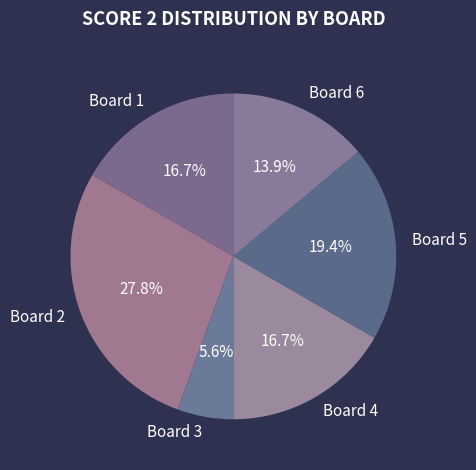

Does Board 5 represent more than half of the total?

No